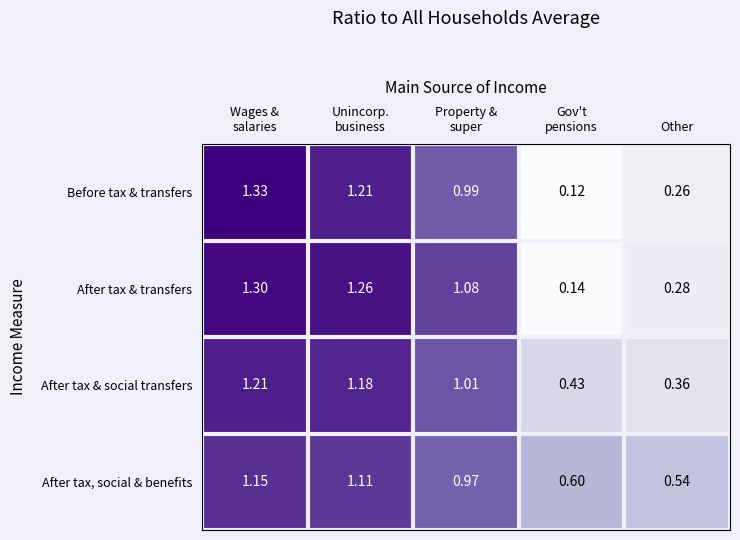

At which category does the chart reach its minimum across all series?

Gov't
pensions